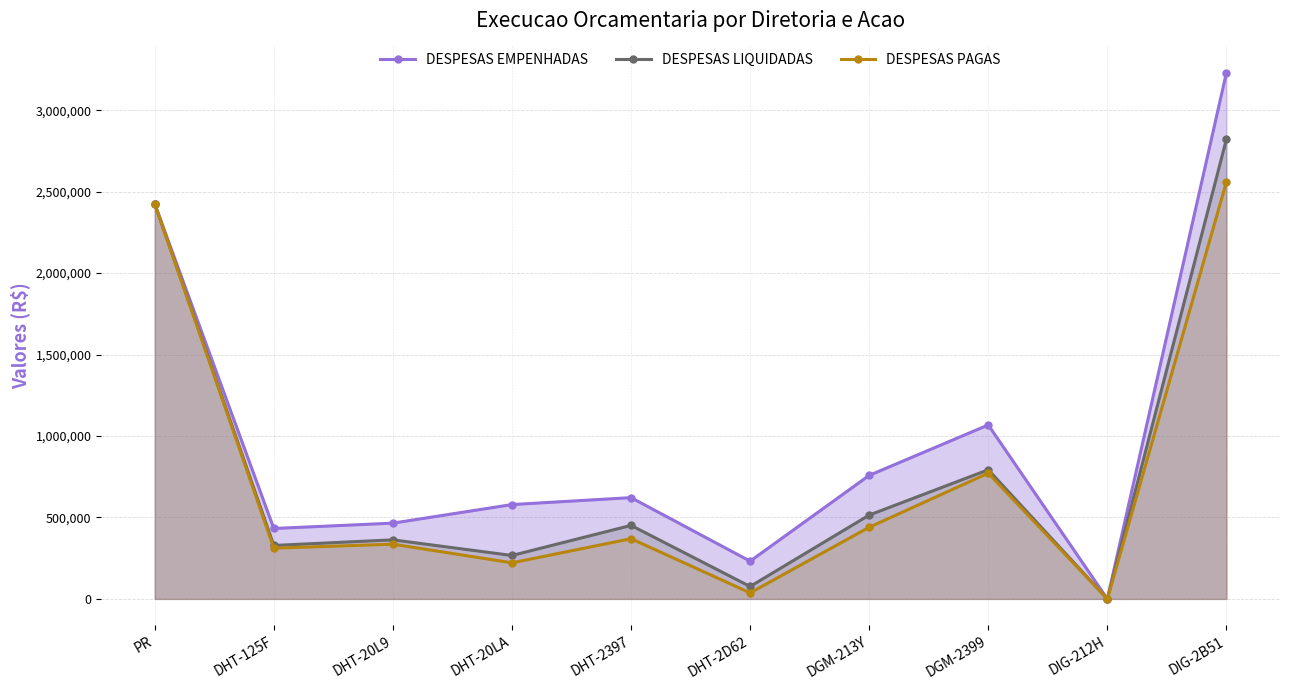

Which series has the largest range (max minus min)?

DESPESAS EMPENHADAS